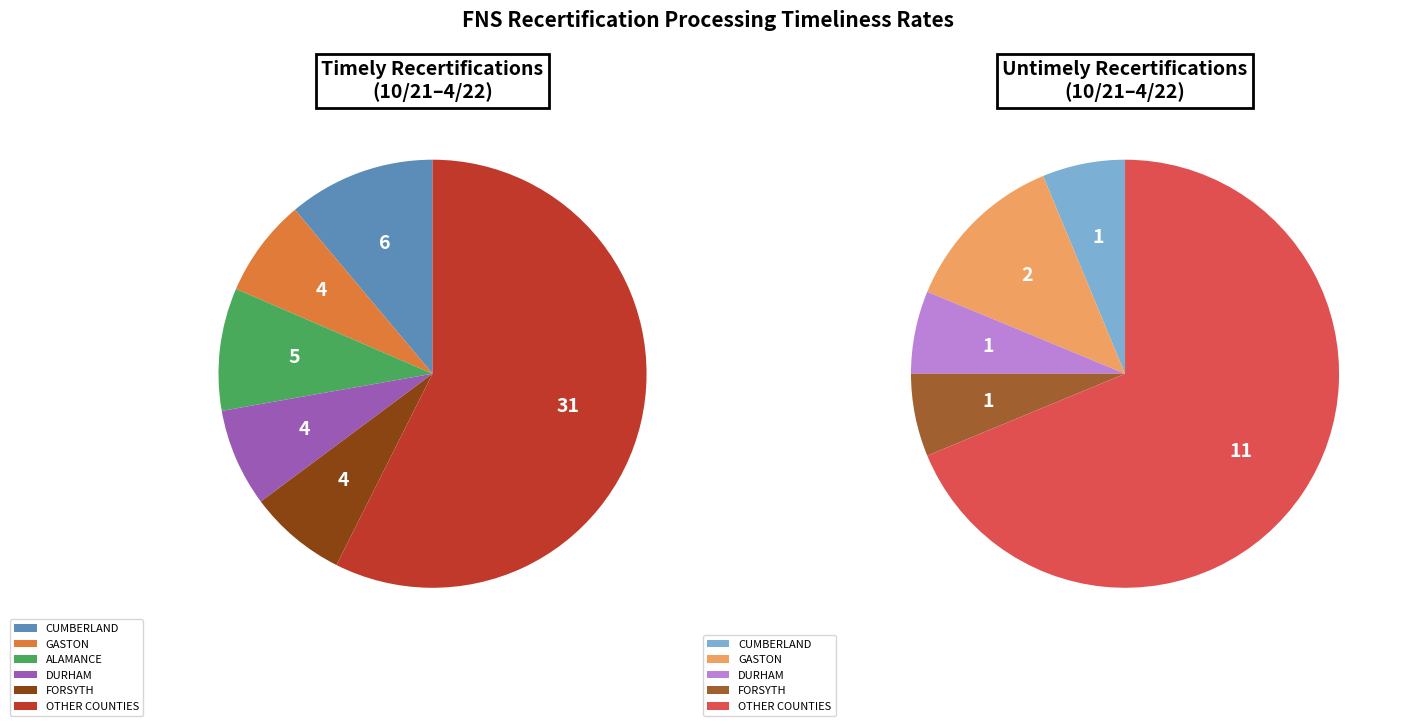

Rank the series by their average value, from lowest to highest.

UNTIMELY, TIMELY